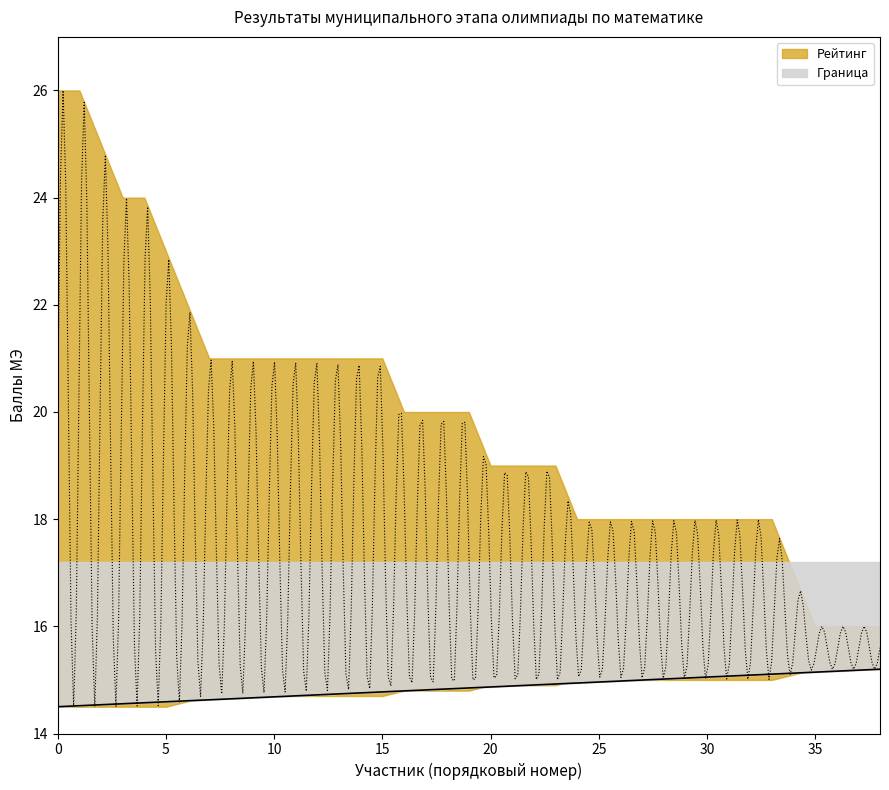

What is the lowest value of the Граница series?

14.5